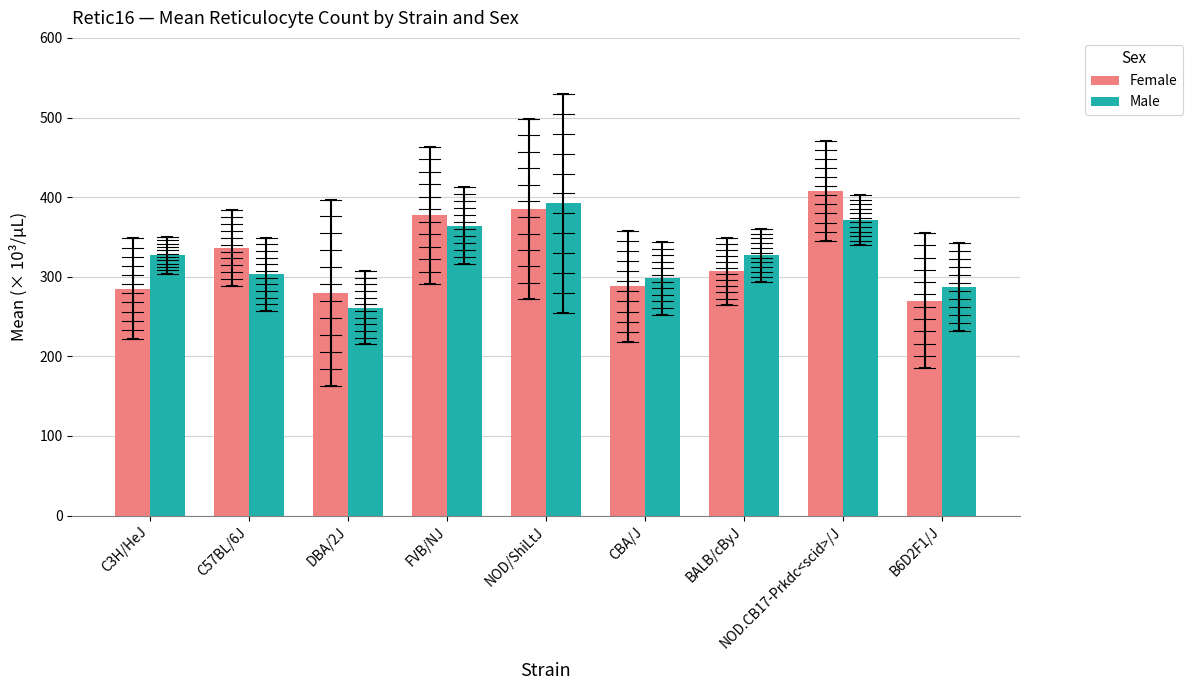

Where is Female nearest to the value 339?

C57BL/6J